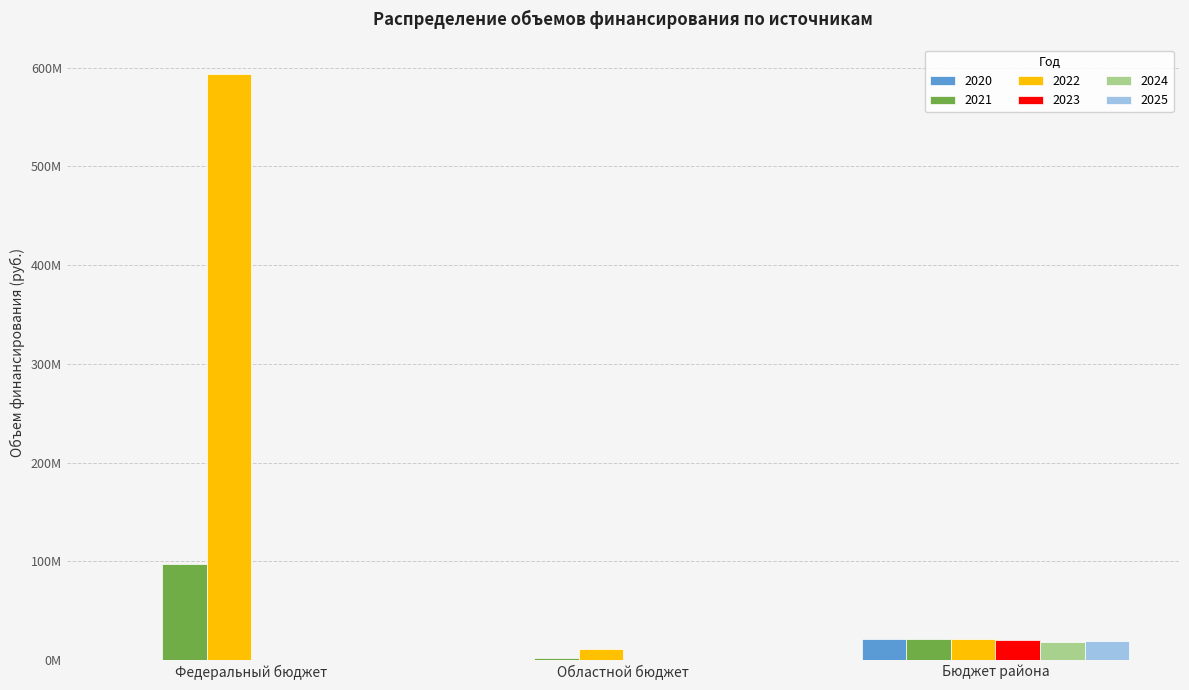

What position from the left is Областной бюджет?

2